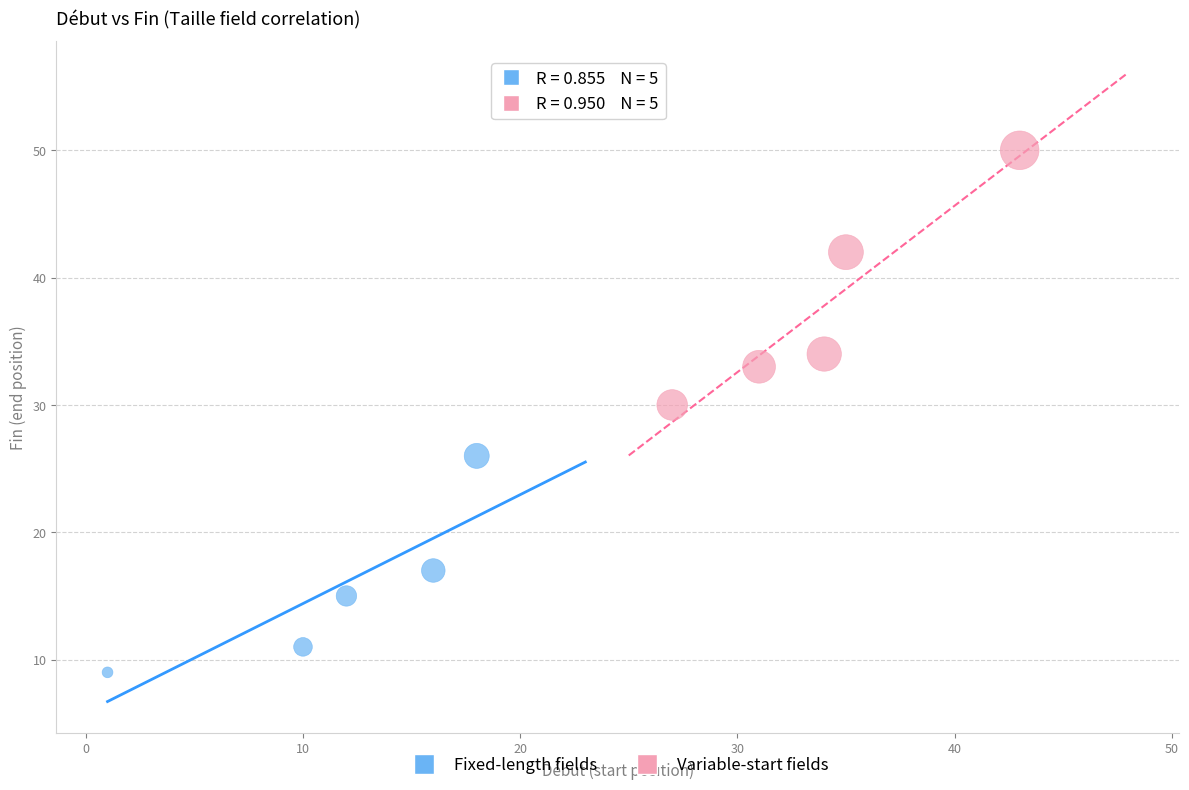

Which series has the largest Y range (max minus min)?

Variable-start fields